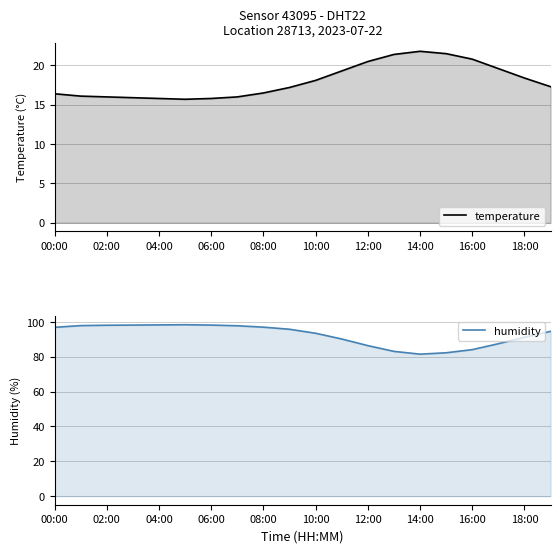

The temperature series shows 5.4 at 02:00. True or false?

False